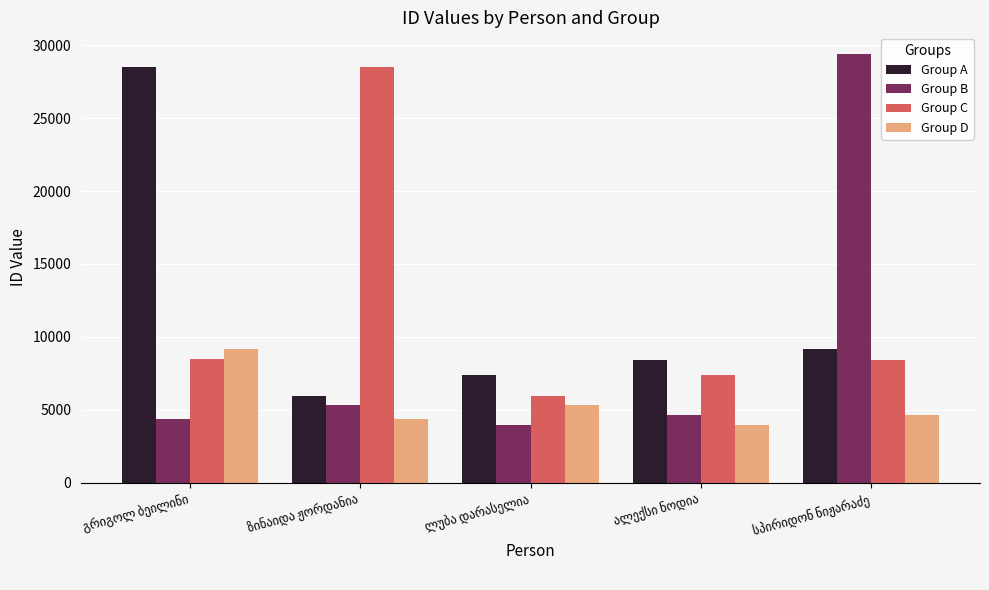

What is the average value of the Group A series?

11894